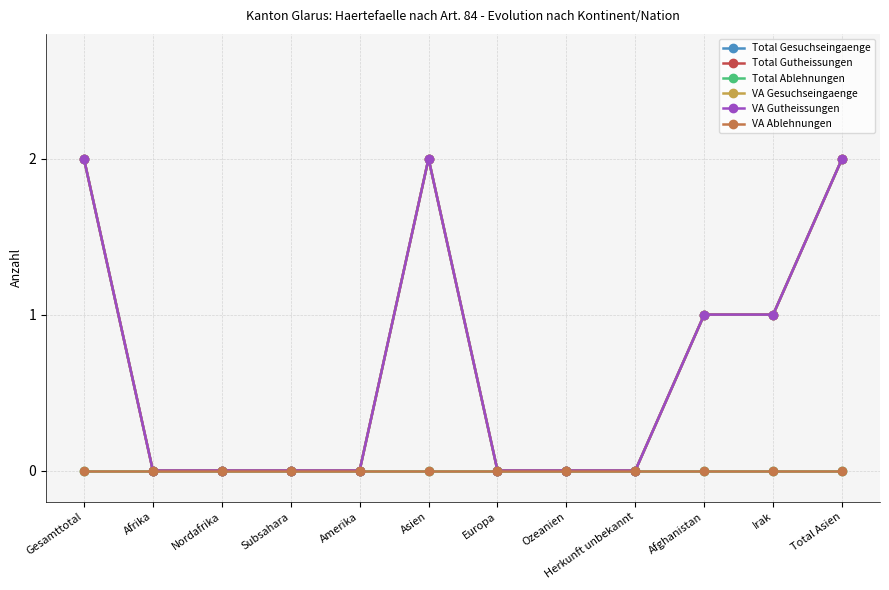

At which category is the sum across all series the highest?

Gesamttotal